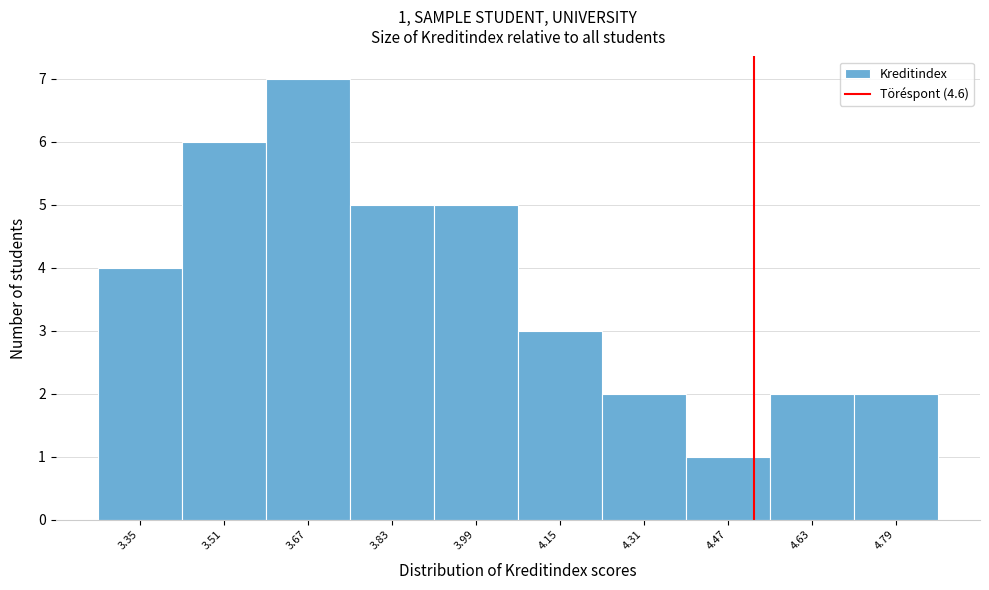

Reading right to left, extract all data points from this chart.

4.79=2	4.63=2	4.47=1	4.31=2	4.15=3	3.99=5	3.83=5	3.67=7	3.51=6	3.35=4